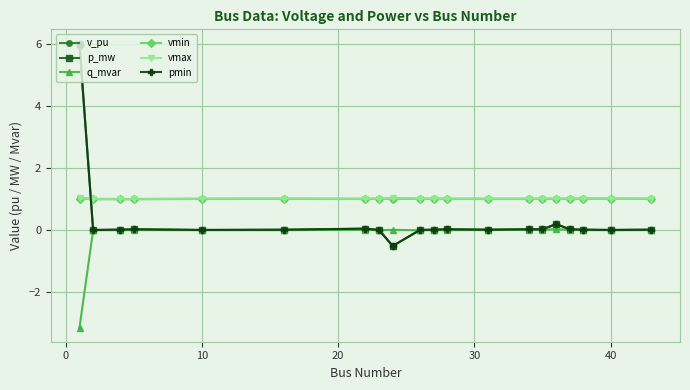

What are all the series names shown in the legend?

v_pu, p_mw, q_mvar, vmin, vmax, pmin